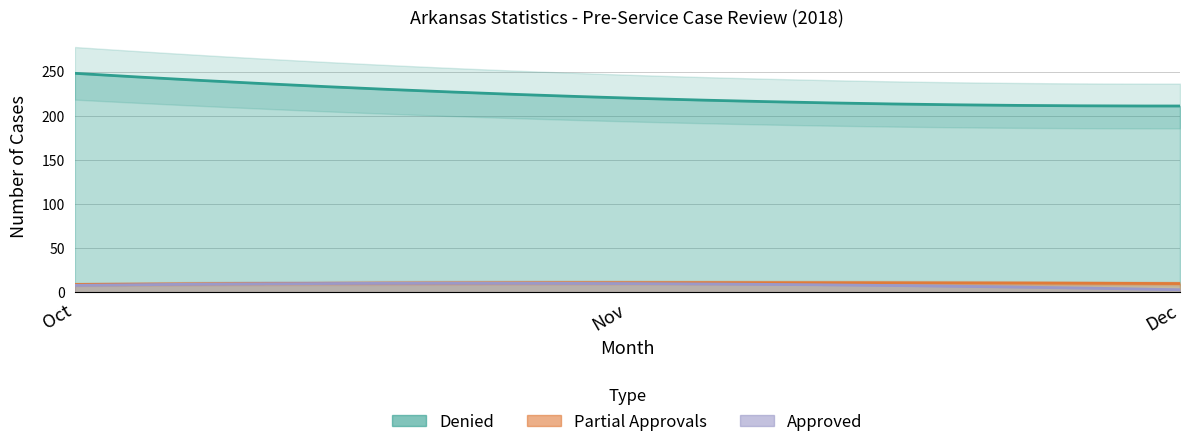

What is the difference between the highest and lowest values at Dec?

208